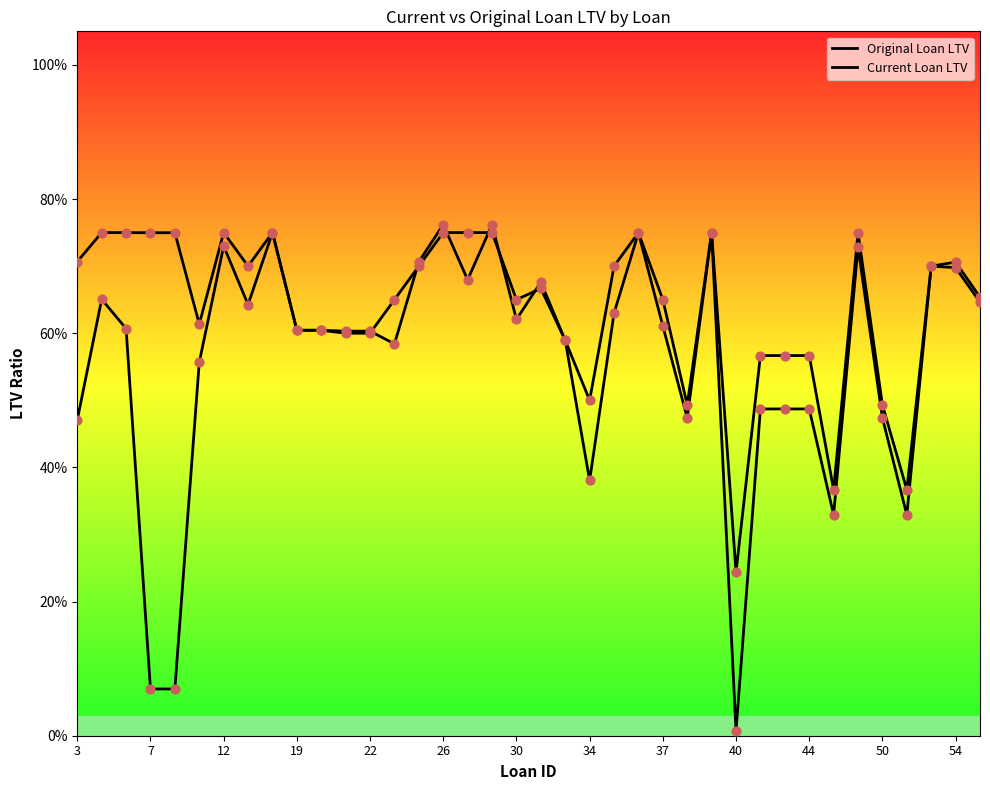

What is the total value across all series at 12?

1.4